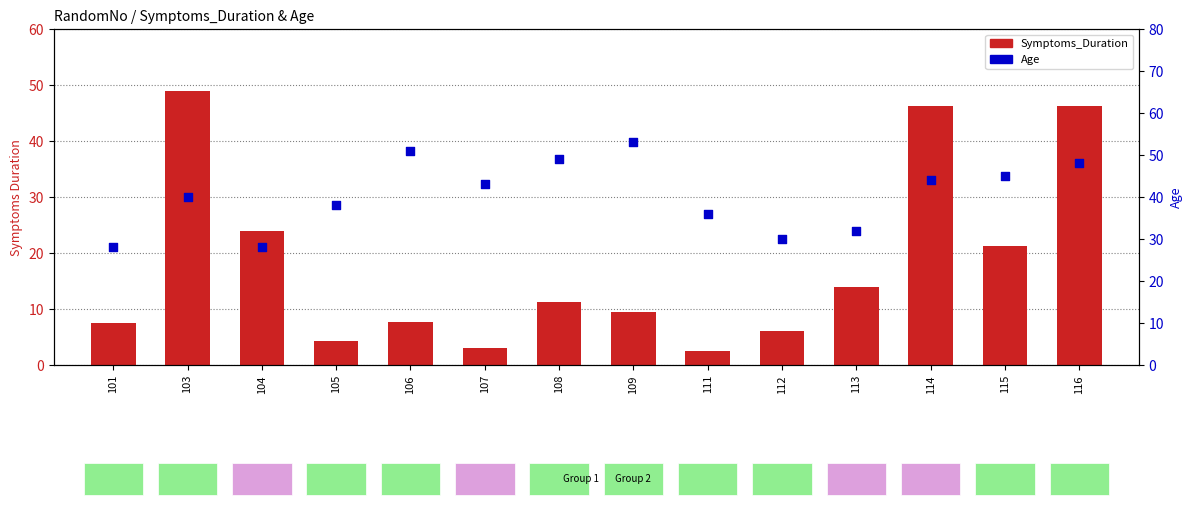

Which series reaches the maximum Y coordinate?

Age